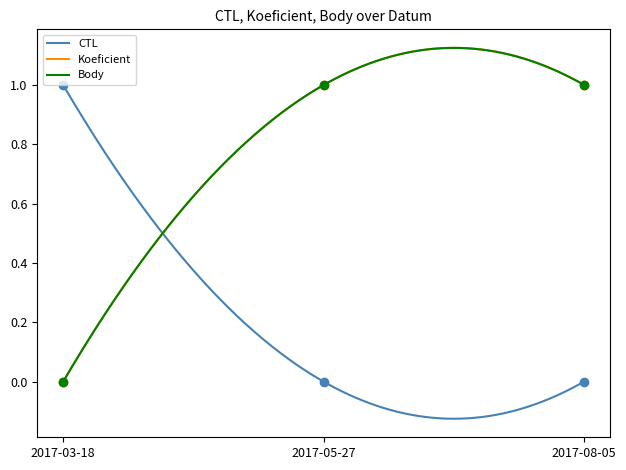

Count the number of data series in this chart.

3